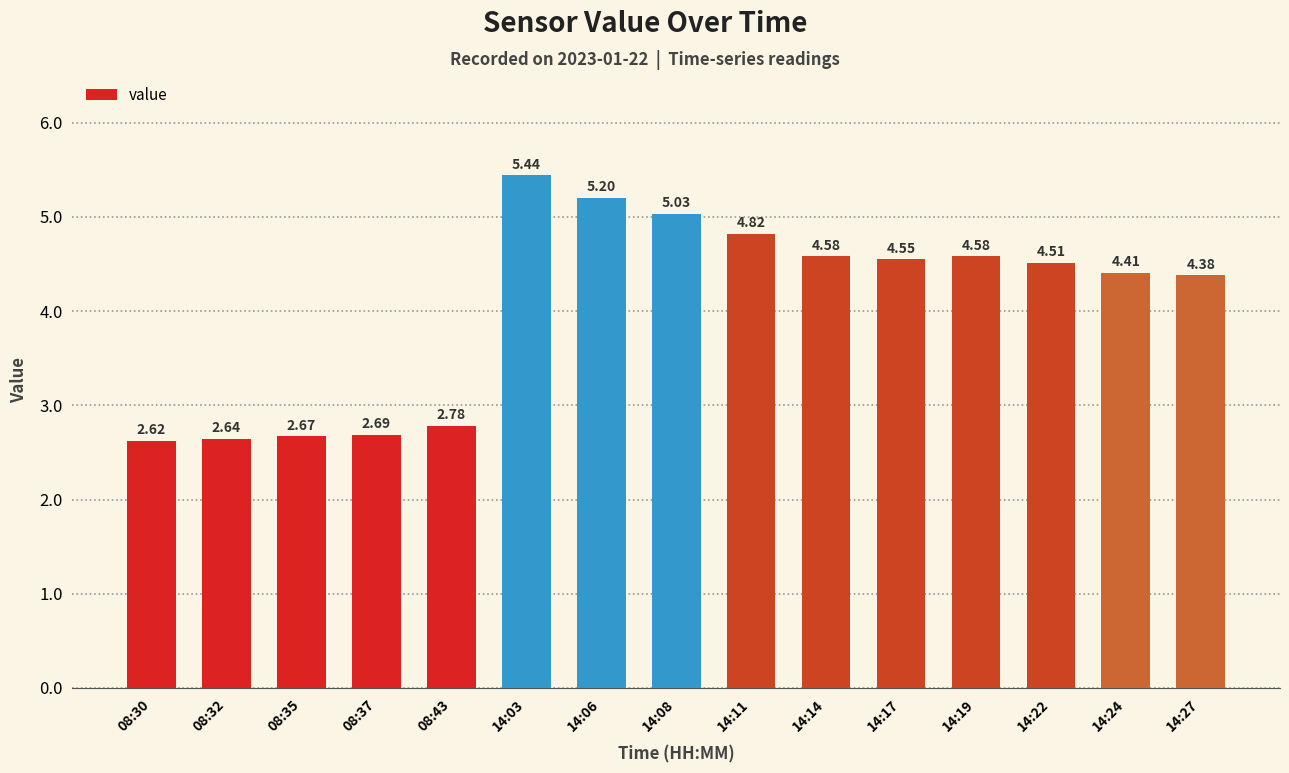

What position from the right is 14:11?

7